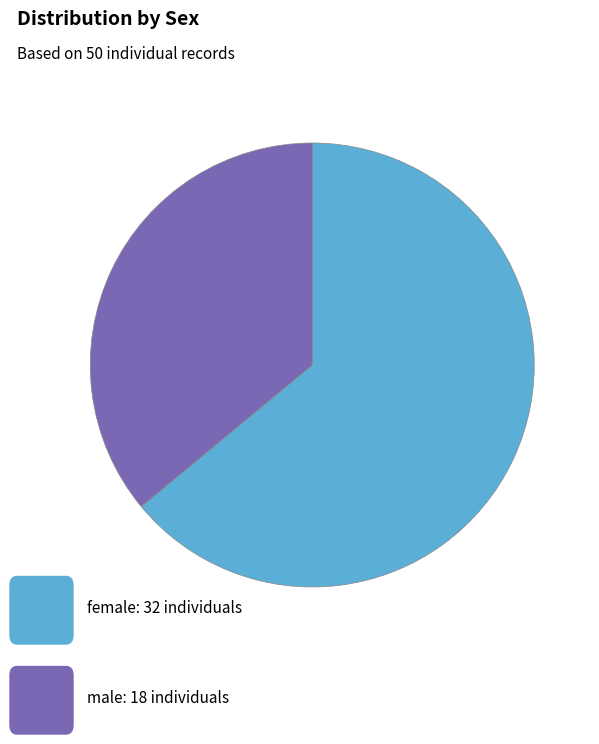

Is there any slice that represents more than half of the pie?

Yes